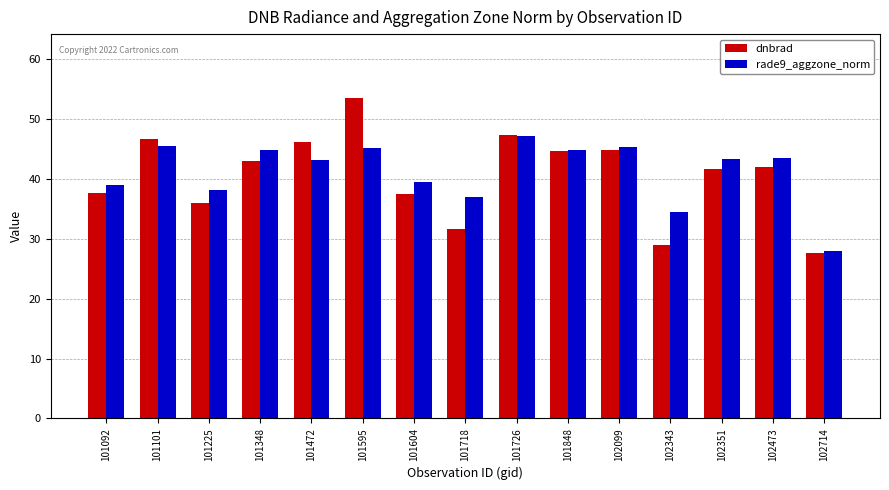

What is the value of the dnbrad bar at the 14th from the left?

42.0